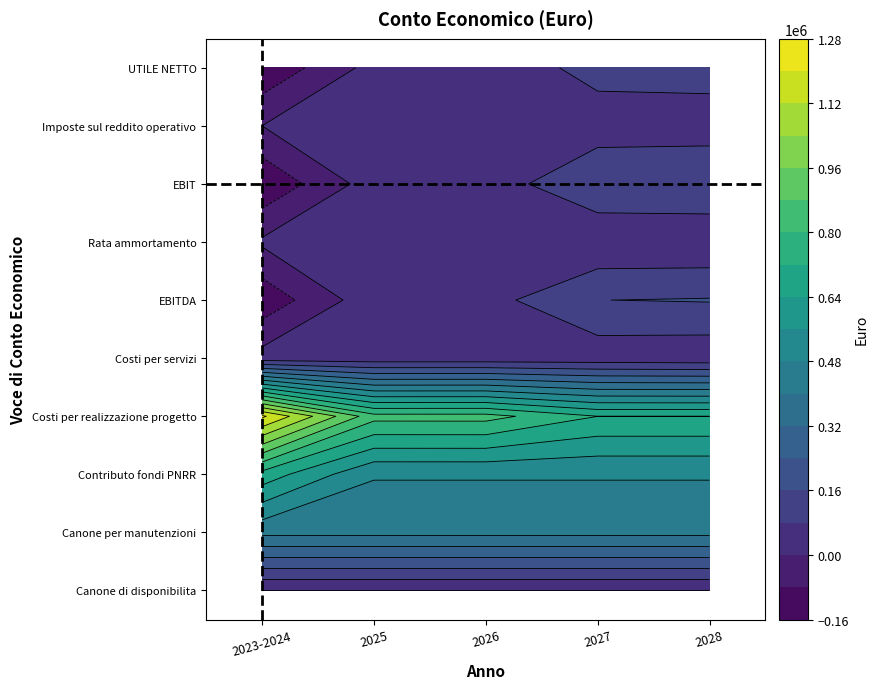

What is the average value of the EBITDA series?

58313.5